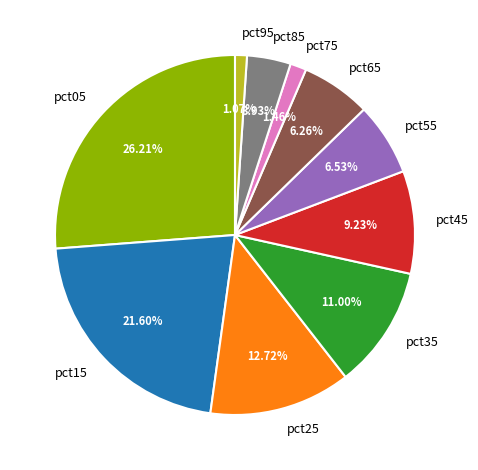

Which category has the biggest portion of the pie?

pct05